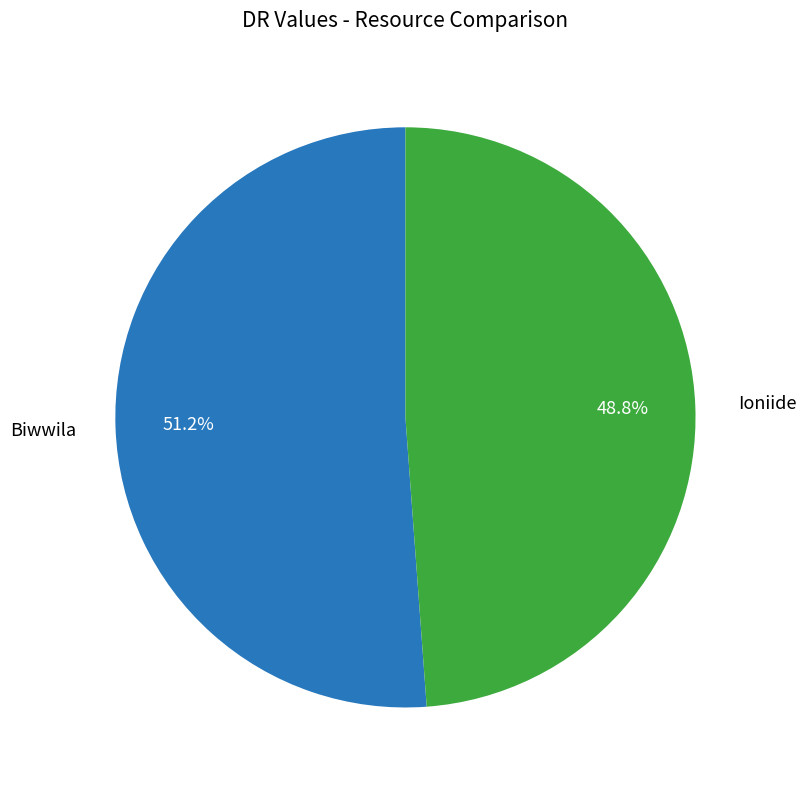

Is there a majority slice in this chart?

Yes